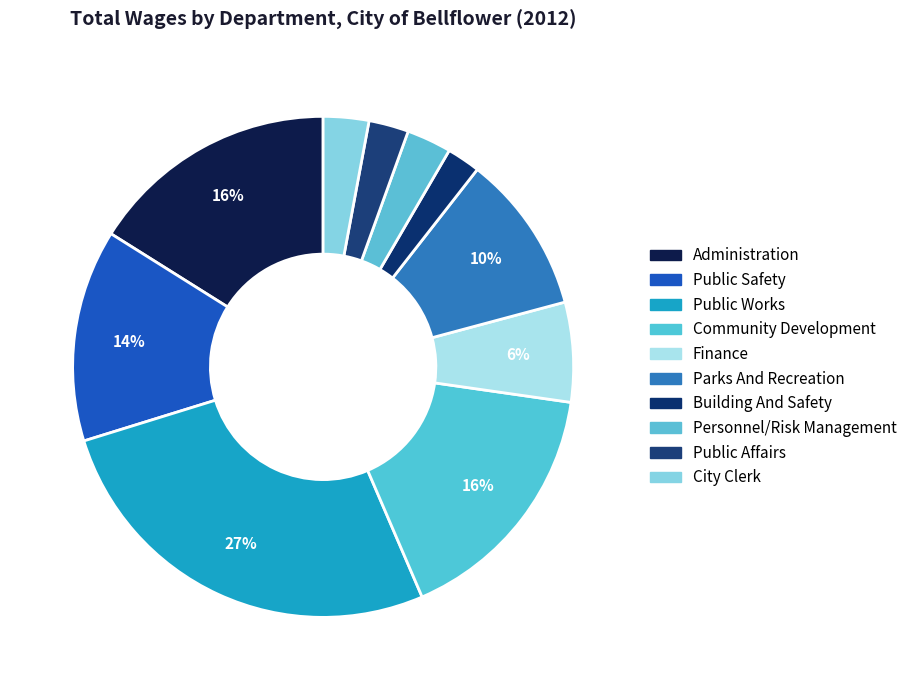

What is the ratio of the value at Personnel/Risk Management to the value at Community Development?

0.2